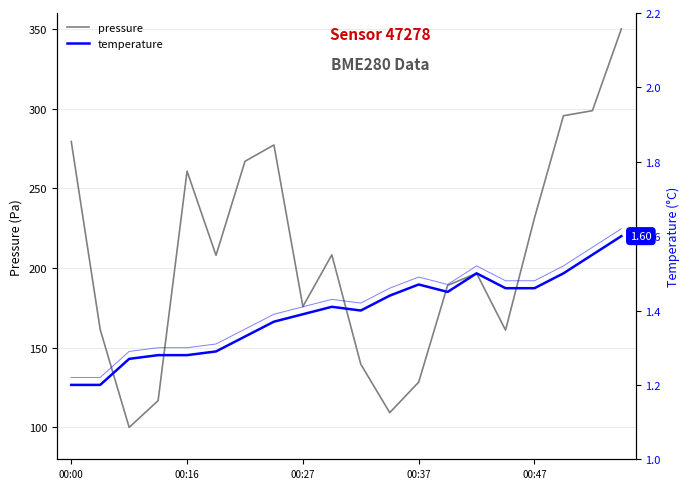

Does the chart have visible grid lines?

Yes